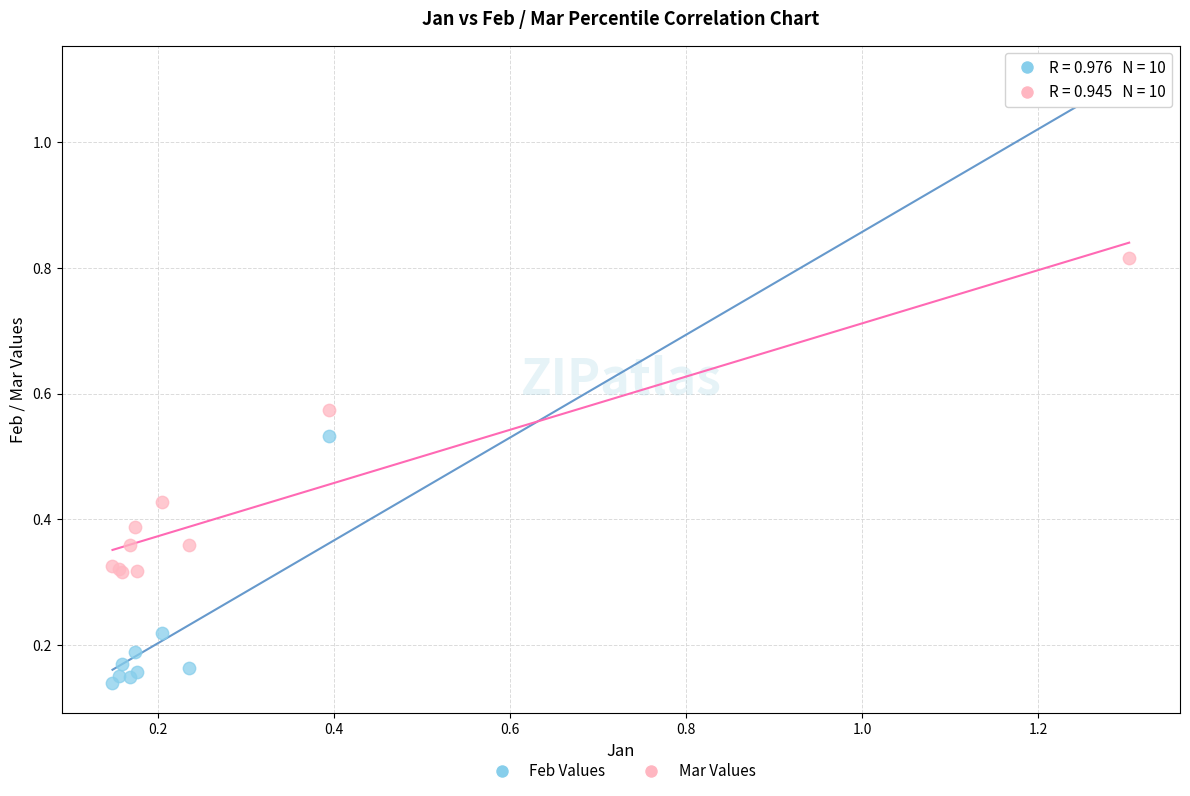

Which series contains the lowest Y value?

Feb Values